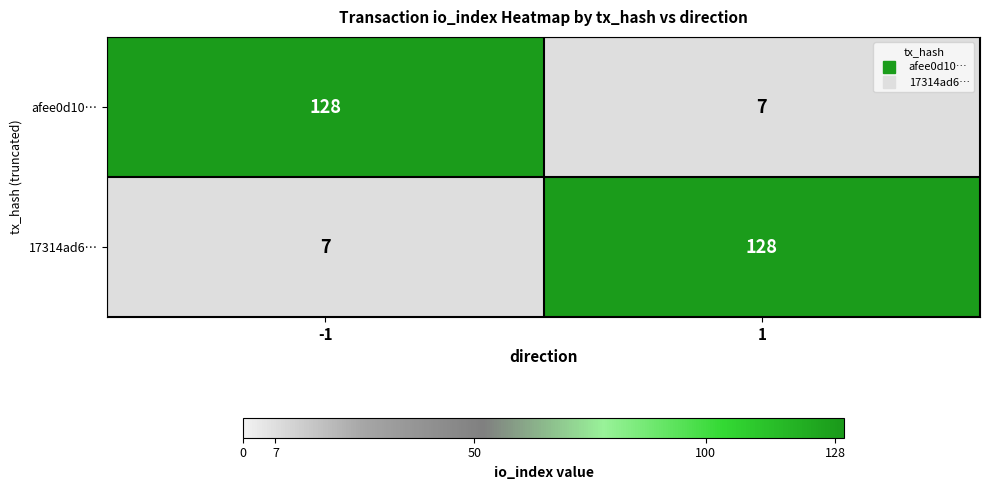

Rank the series at 1 from lowest to highest value.

afee0d10…, 17314ad6…